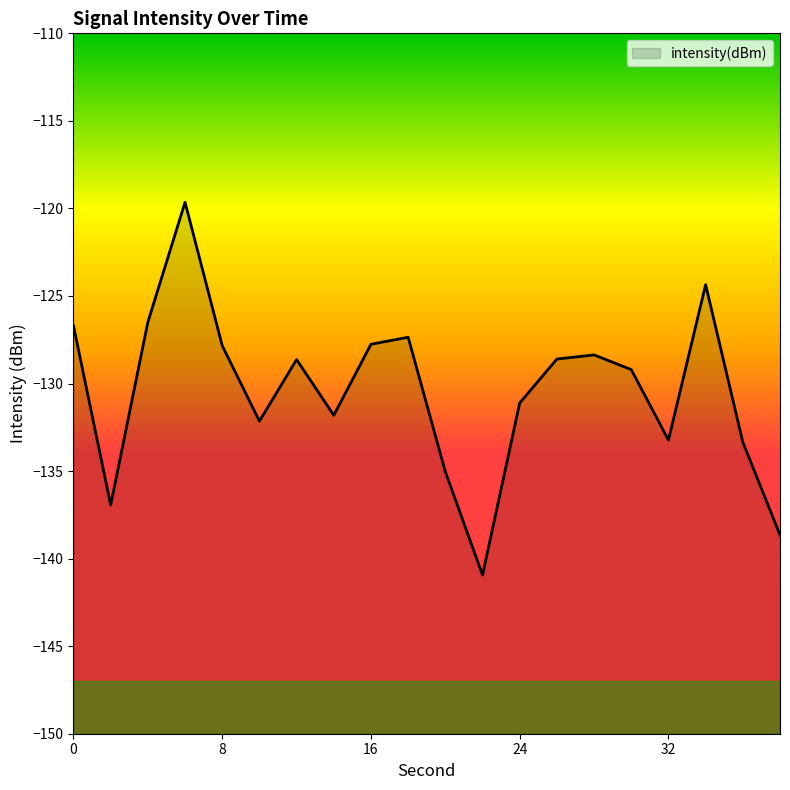

True or false: the data shows -76.7 at 4.

False